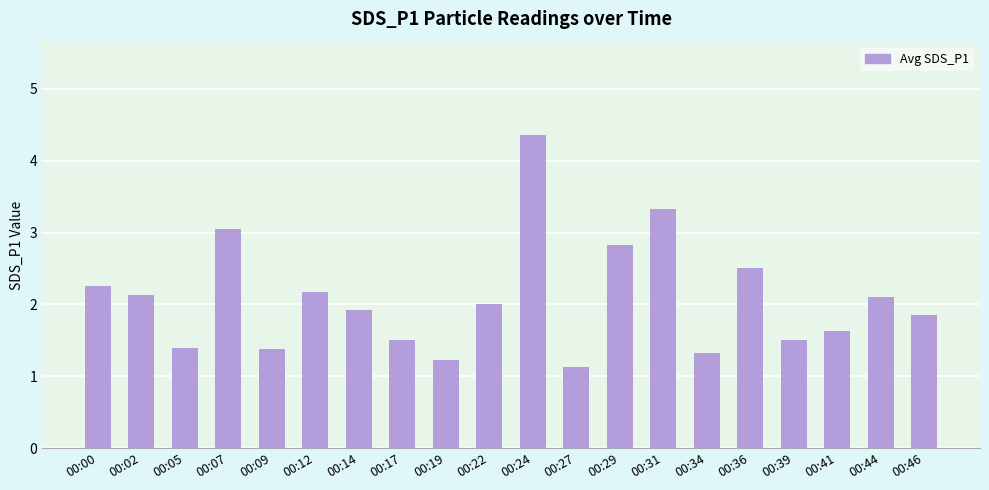

What is the minimum value shown in the chart?

1.1